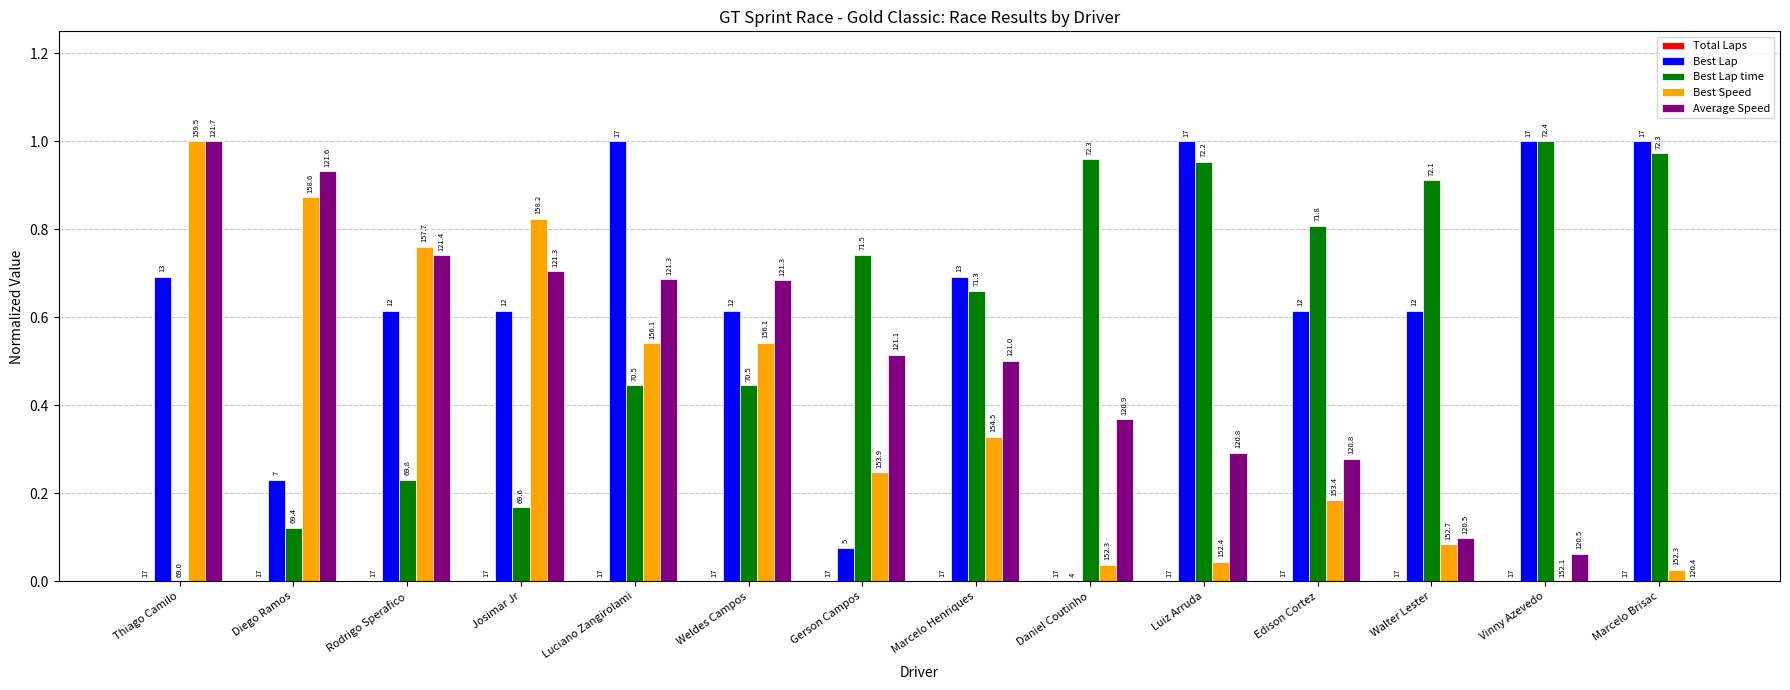

How many groups of bars are there?

14